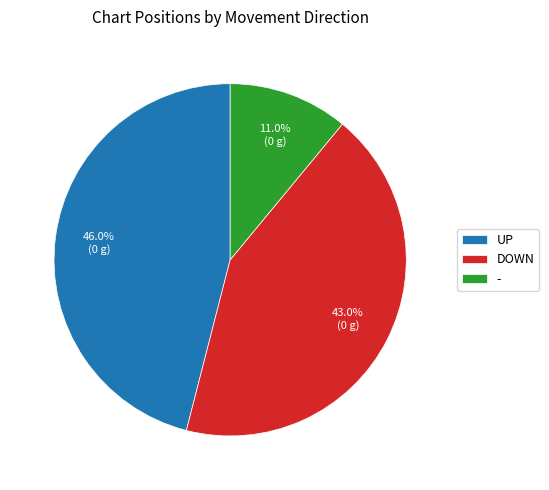

Does - represent more than half of the total?

No